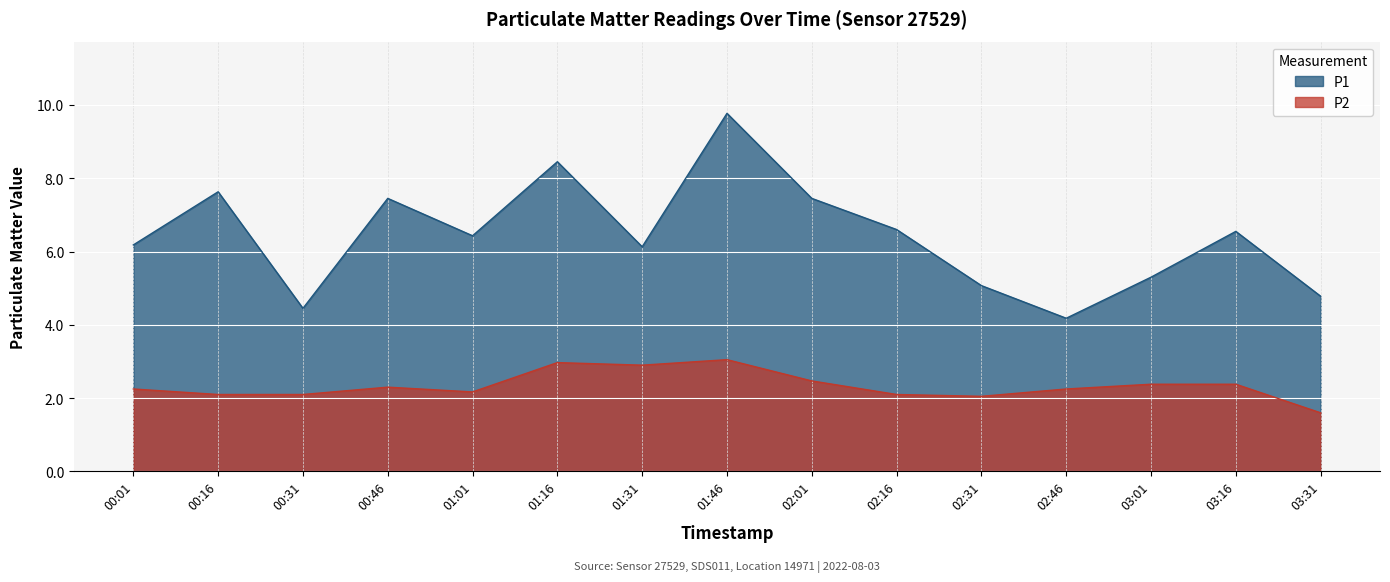

What are all the series names shown in the legend?

P1, P2